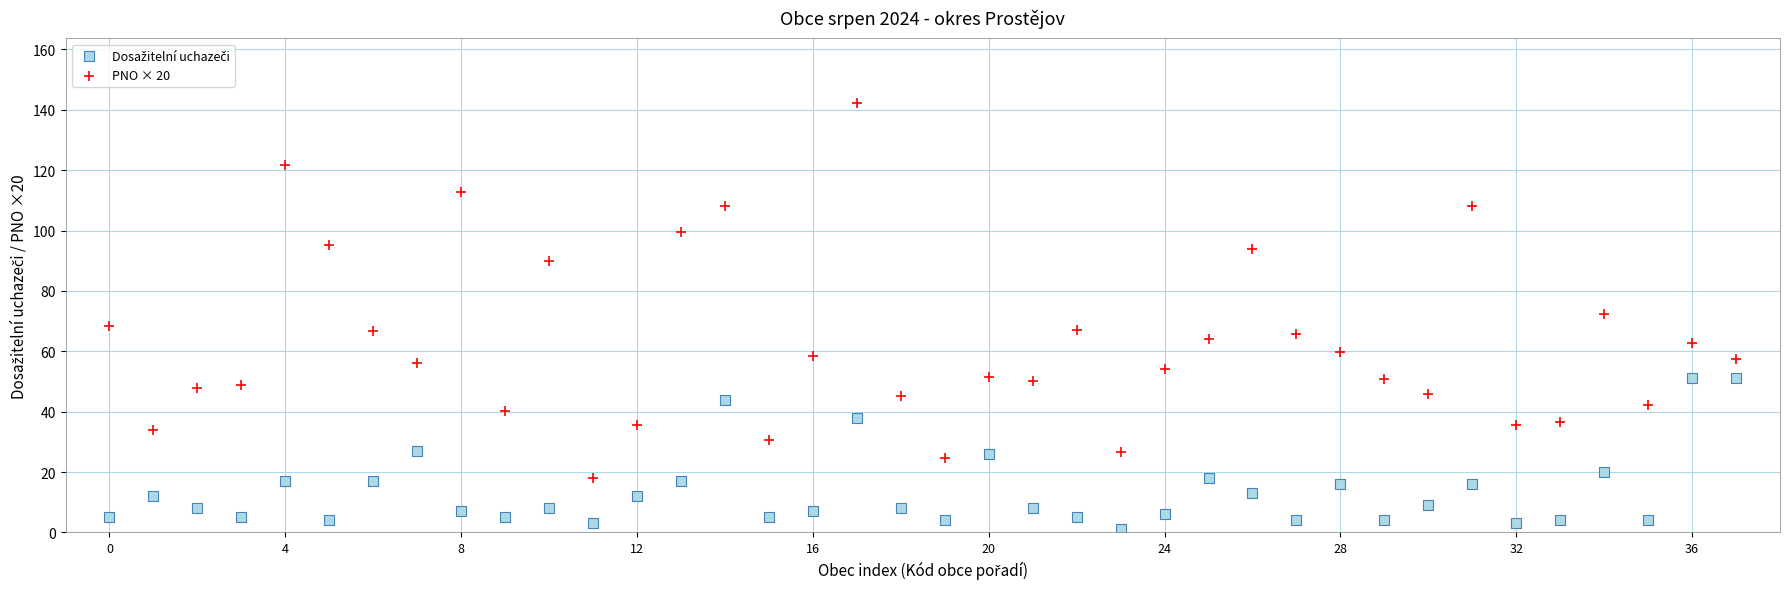

Which series contains the highest Y value?

PNO × 20